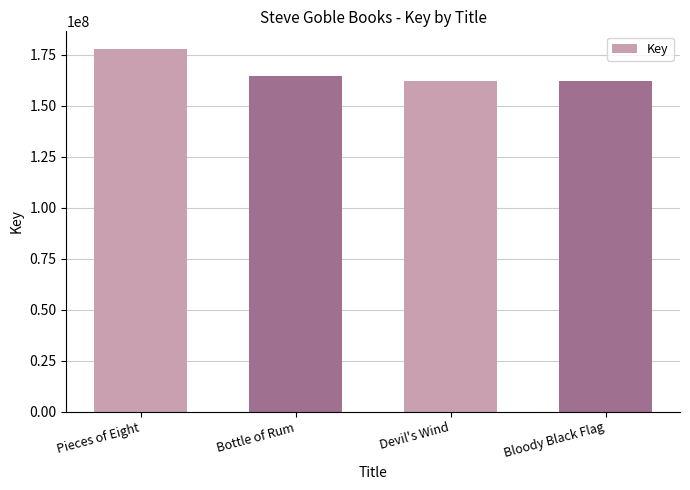

Does the chart contain any negative values?

No